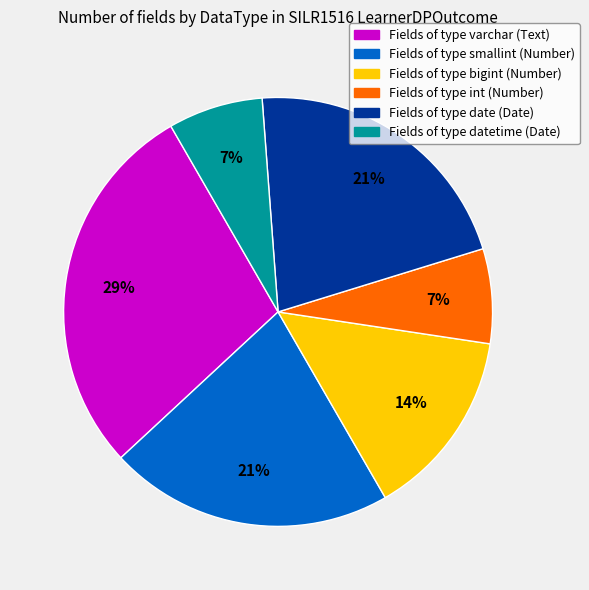

Is there any slice that represents more than half of the pie?

No